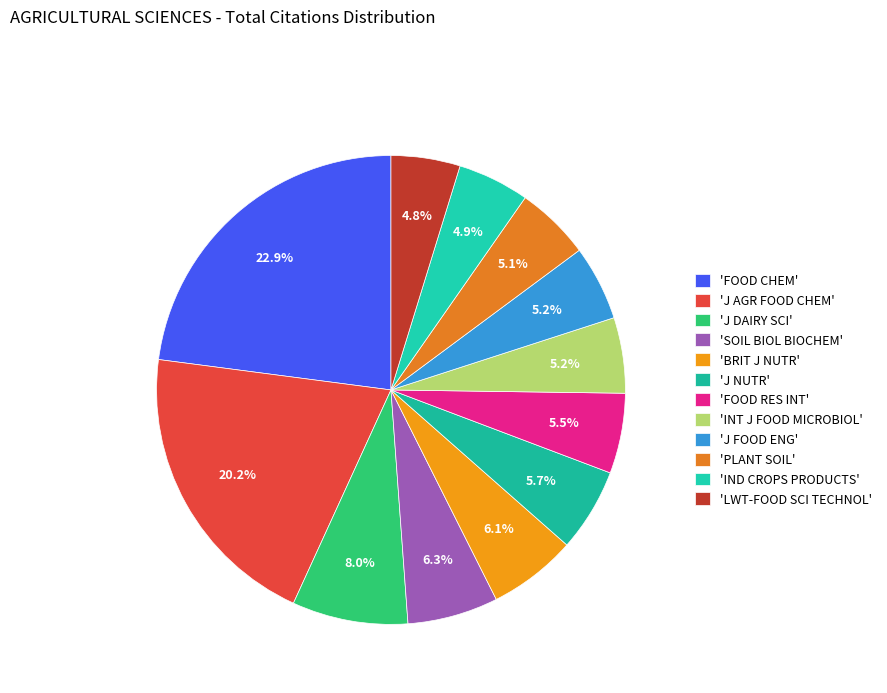

How many segments does this pie chart have?

12